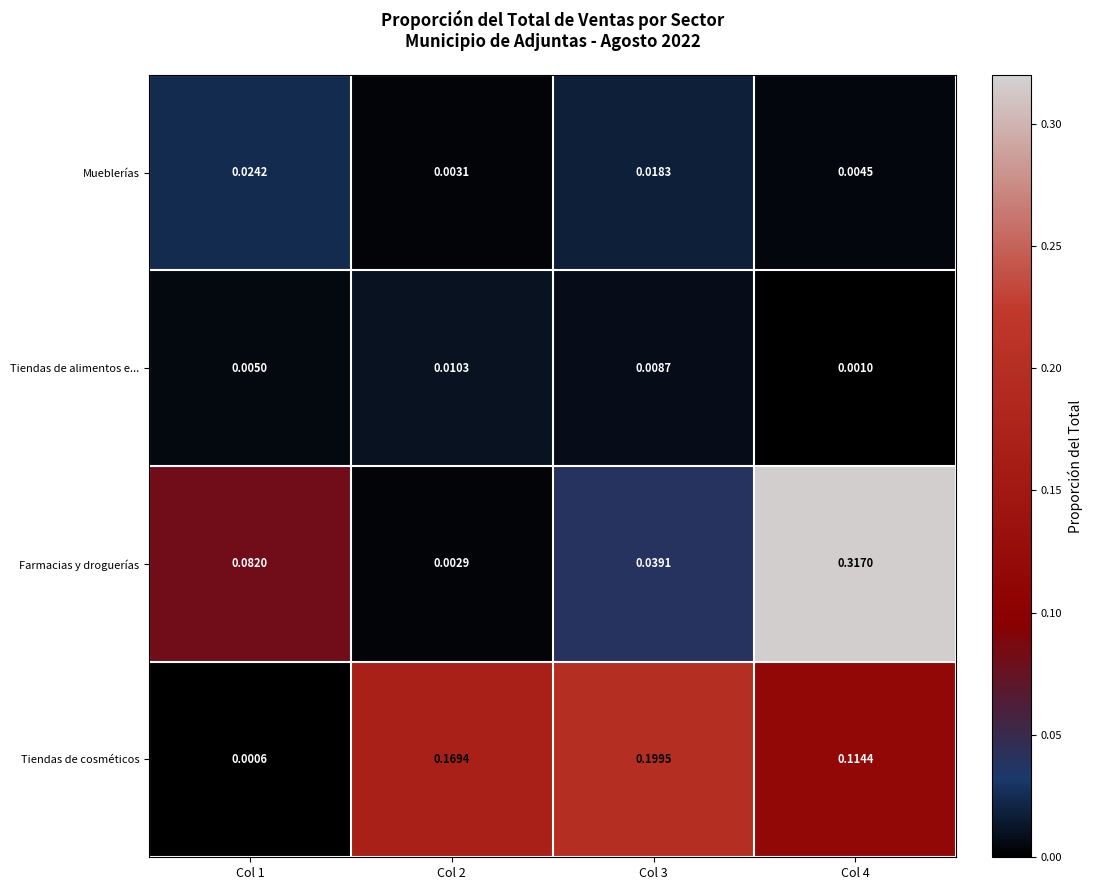

At Col 4, list the series in order from smallest to largest.

Tiendas de alimentos e..., Mueblerías, Tiendas de cosméticos, Farmacias y droguerías